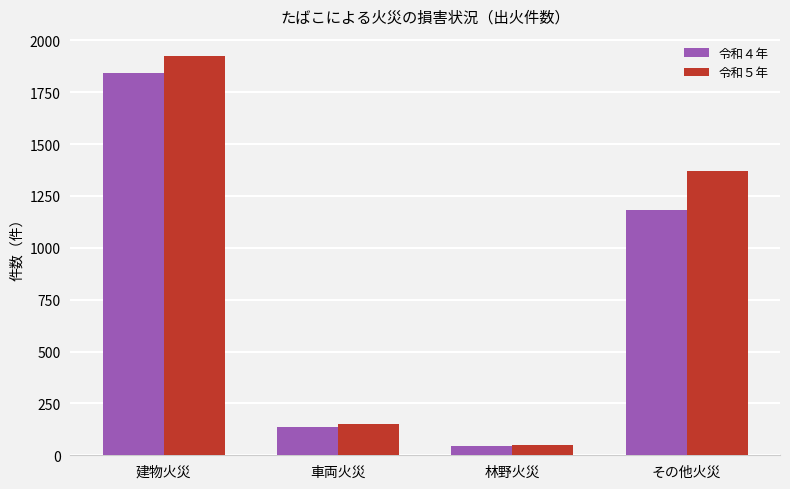

At その他火災, list the series in order from largest to smallest.

令和５年, 令和４年